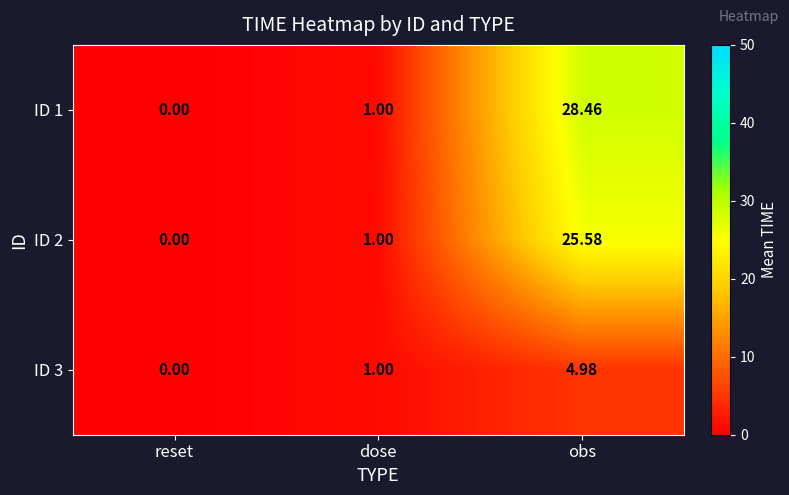

Is the value of ID 3 at reset greater than the value of ID 2 at obs?

No